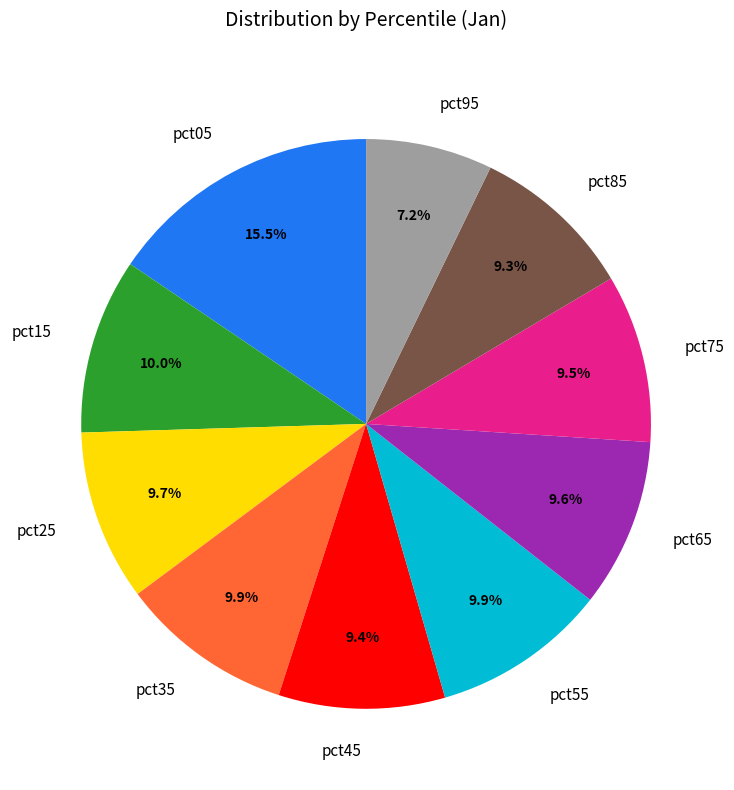

Which slice is the largest?

pct05